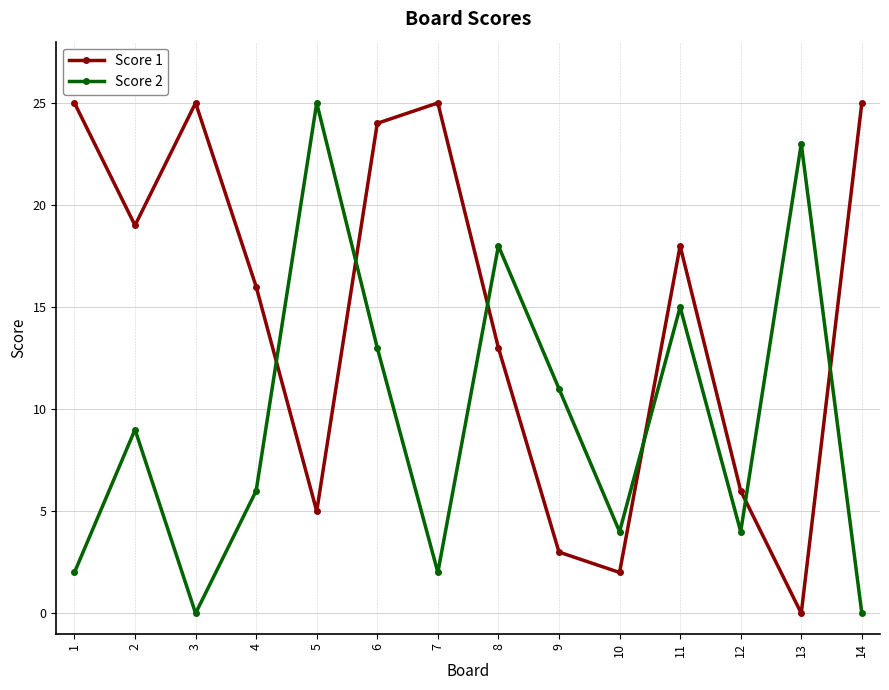

Where is the first local maximum for Score 1?

3